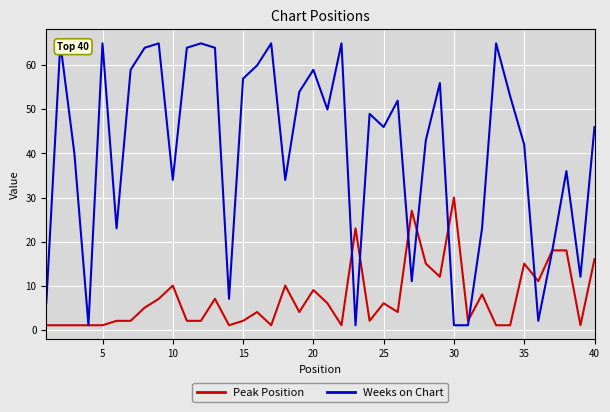

True or false: Weeks on Chart has more than 2 interior local peaks.

True